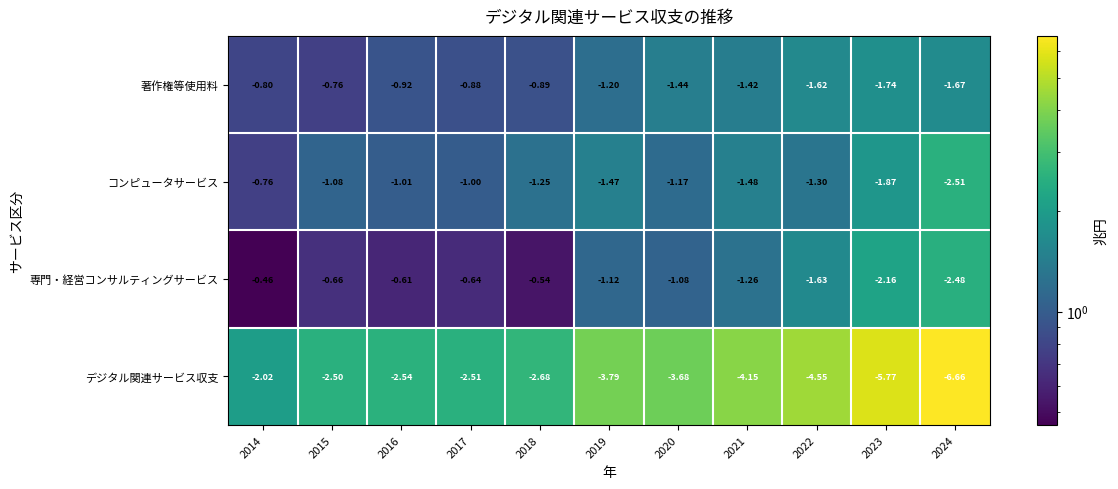

How many data points in 専門・経営コンサルティングサービス are less than -1?

6